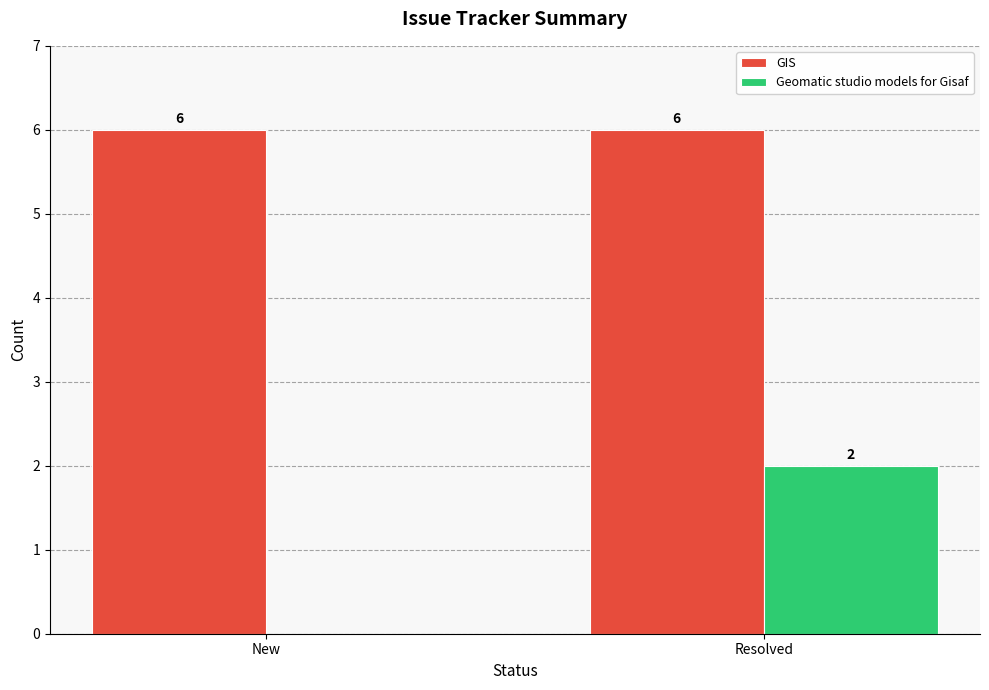

At which label is Geomatic studio models for Gisaf closest to 1?

New